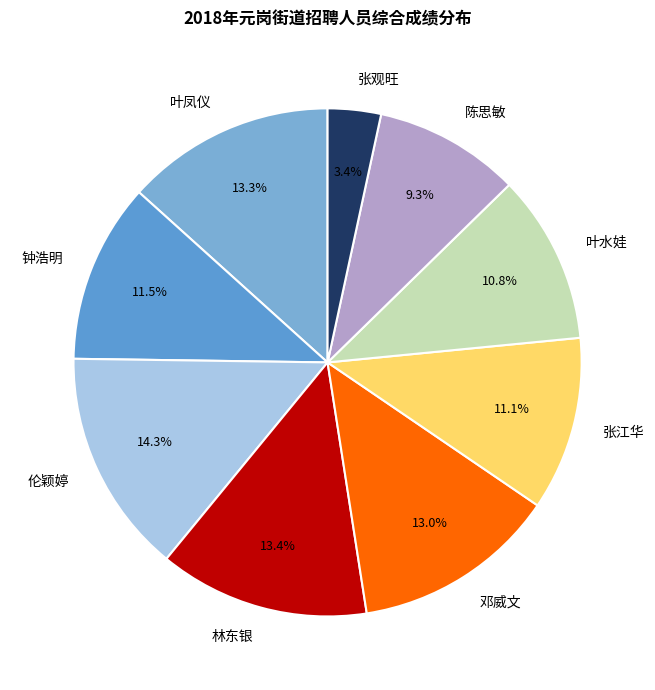

Combined, what portion of the pie is 叶凤仪 and 林东银?

26.7%